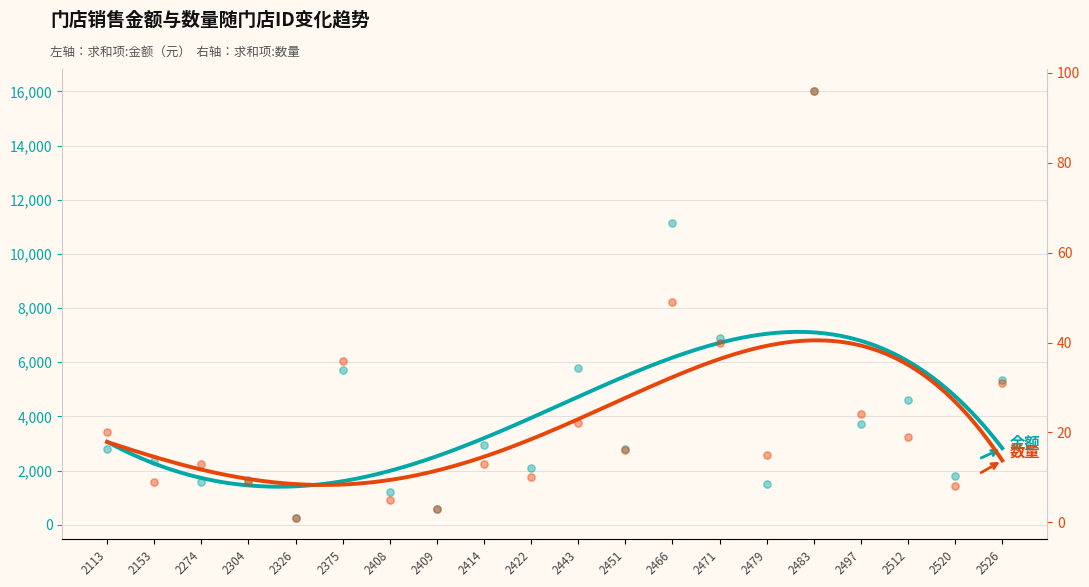

Which series reaches the minimum Y coordinate?

求和项:数量